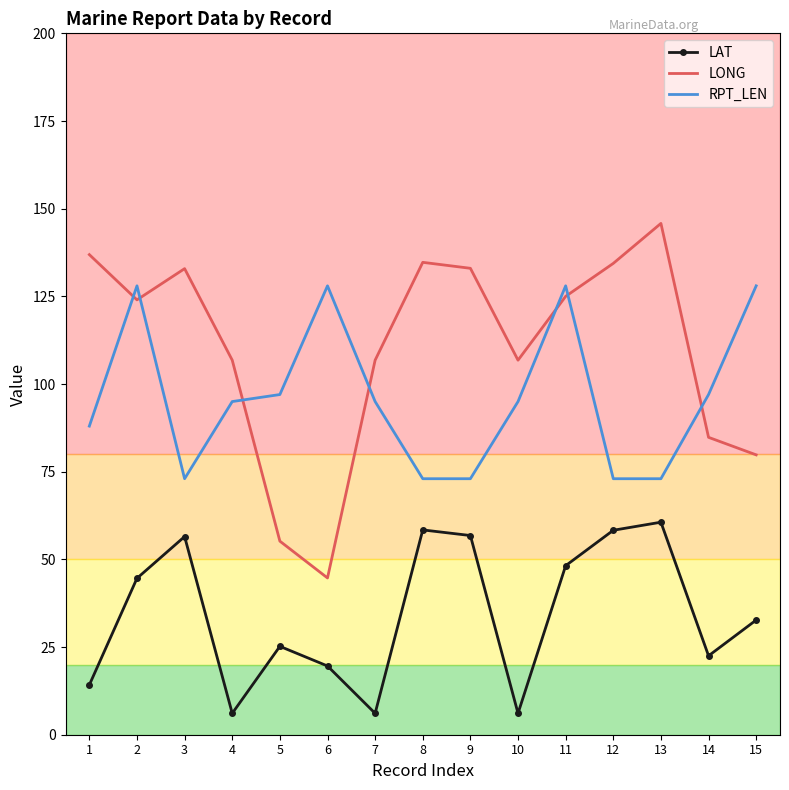

What value does the LONG series have at 3?

132.9